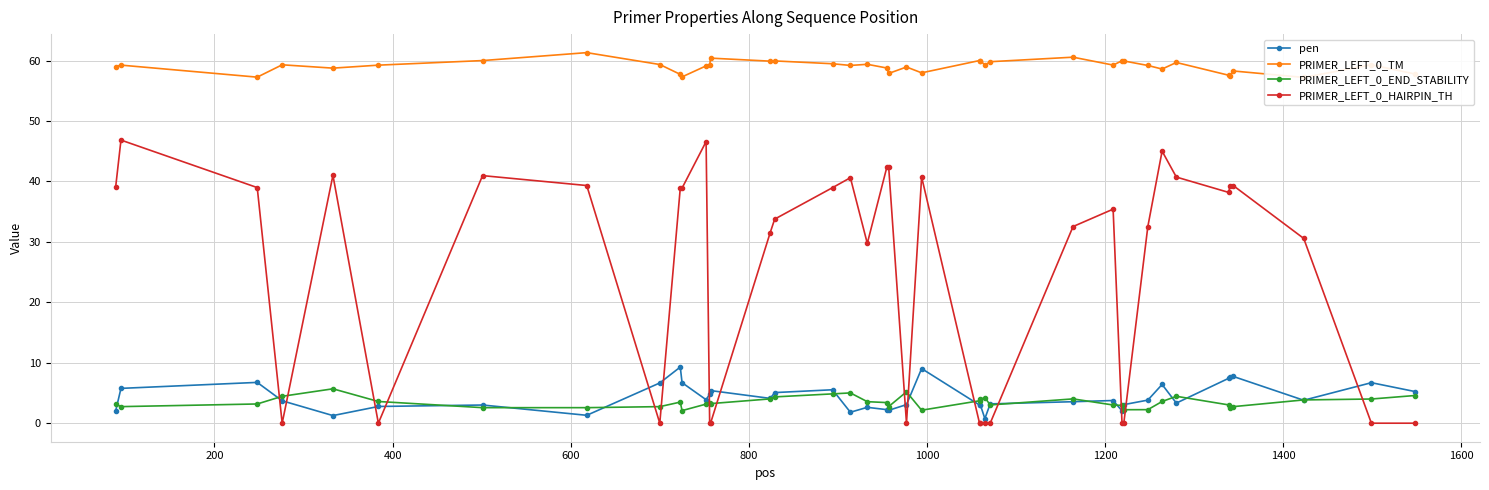

In PRIMER_LEFT_0_HAIRPIN_TH, how many points are lower than both neighbors (excluding endpoints)?

6